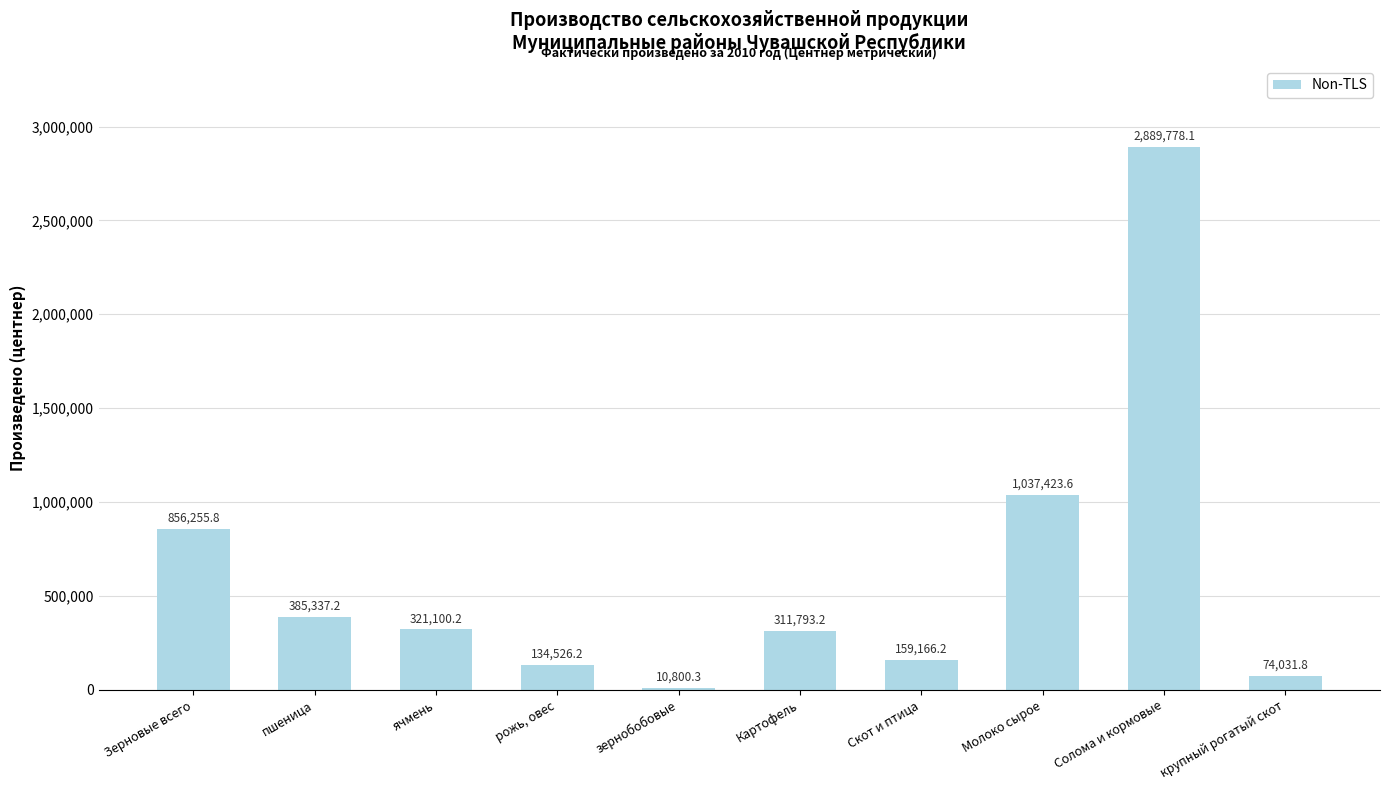

Rank the categories by value from highest to lowest.

Солома и кормовые, Молоко сырое, Зерновые всего, пшеница, ячмень, Картофель, Скот и птица, рожь, овес, крупный рогатый скот, зернобобовые